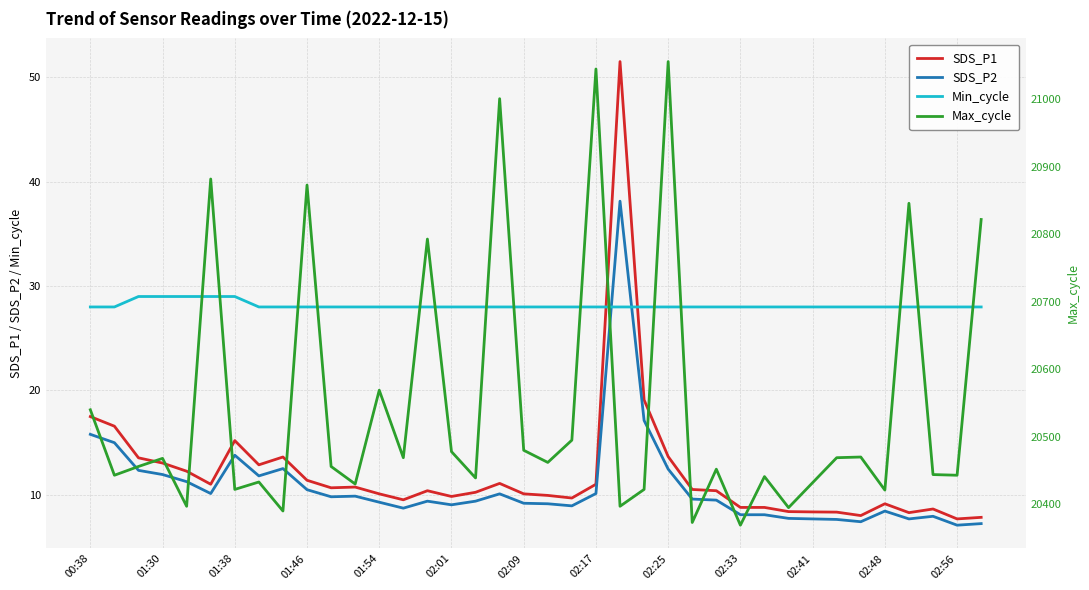

What is the minimum value for SDS_P1?

7.7